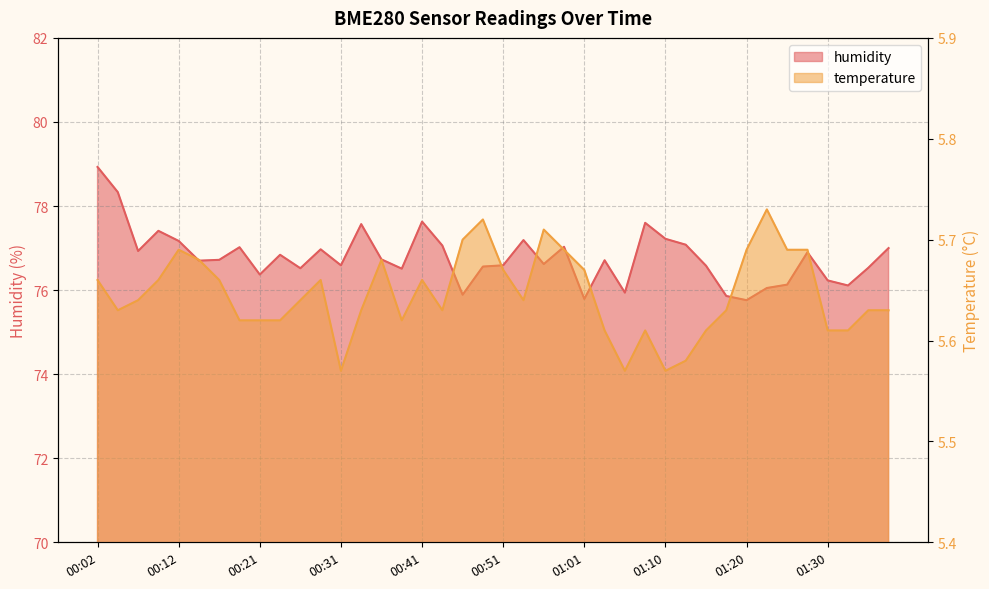

What is the average value of the humidity series?

76.8